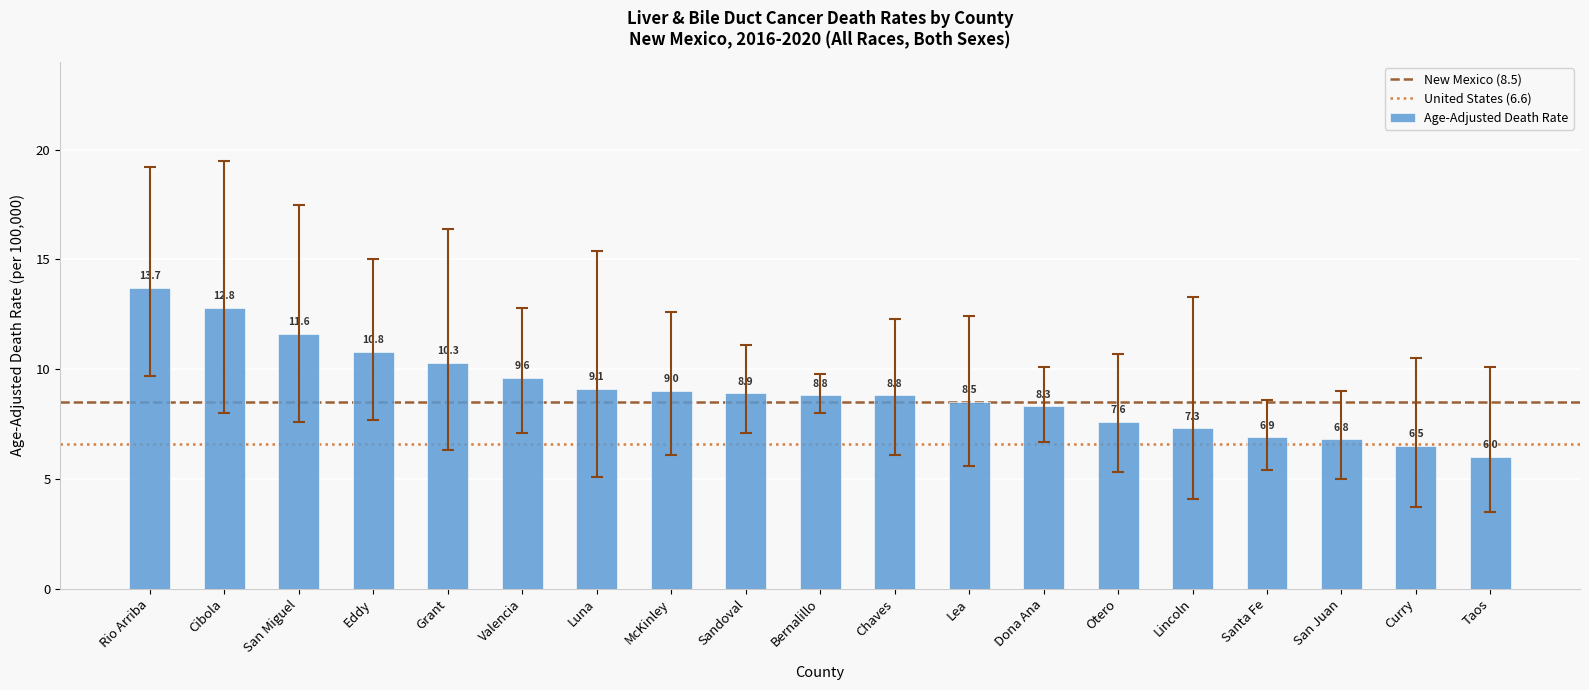

Are the bars grouped side by side (vs. stacked)?

No